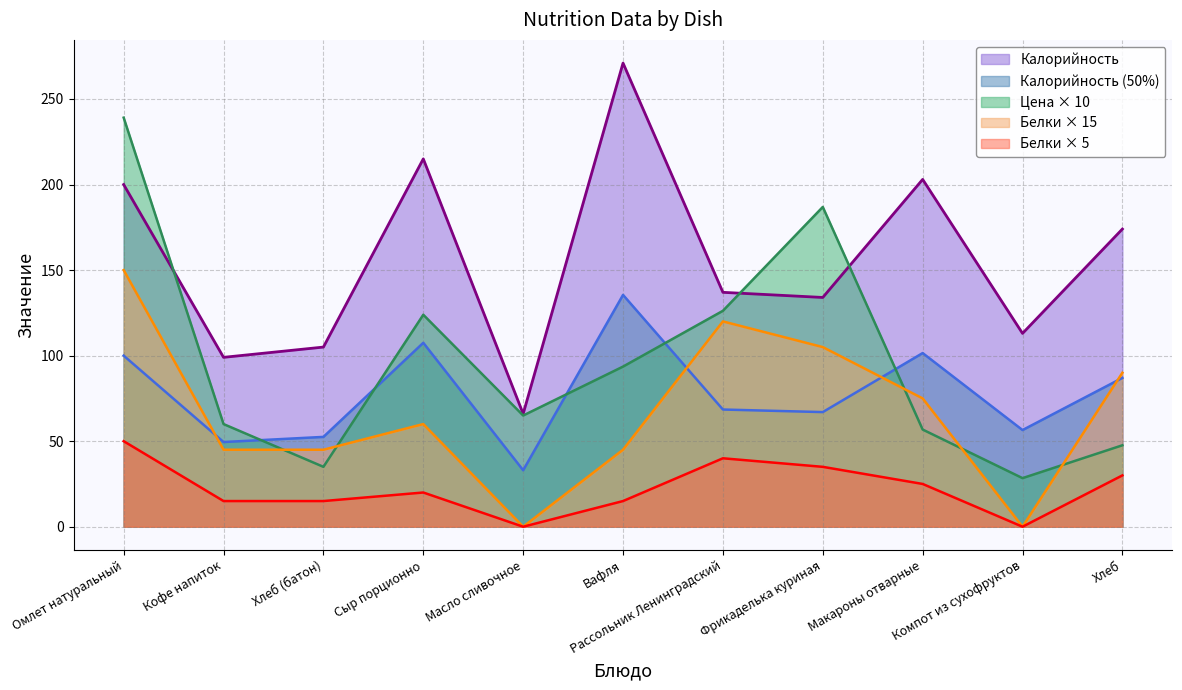

How many lines are shown in the chart?

5